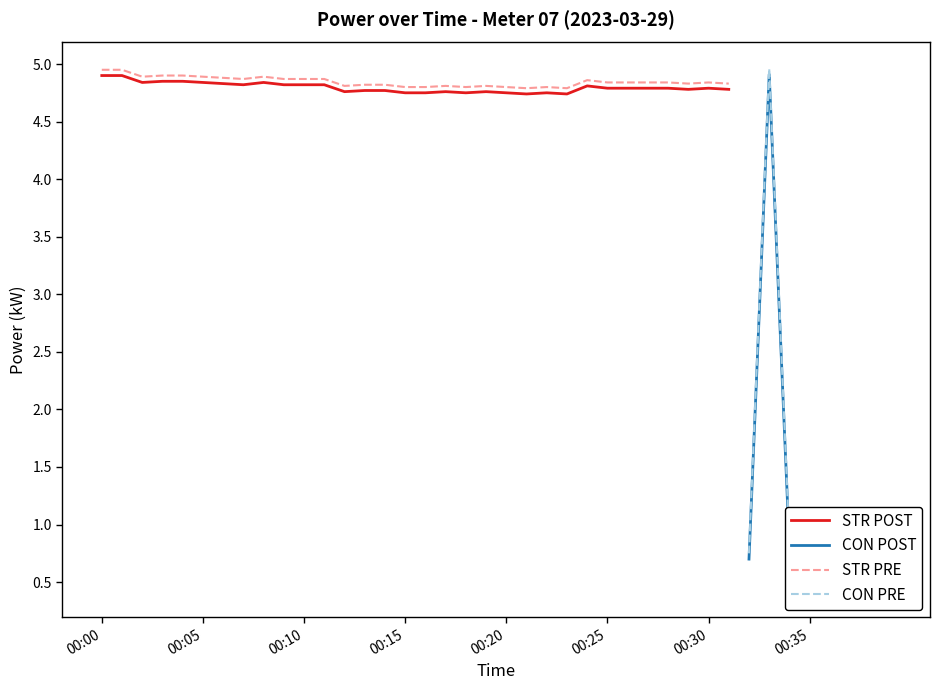

How many interior local valleys (lower than both neighbors) does the data have?

8